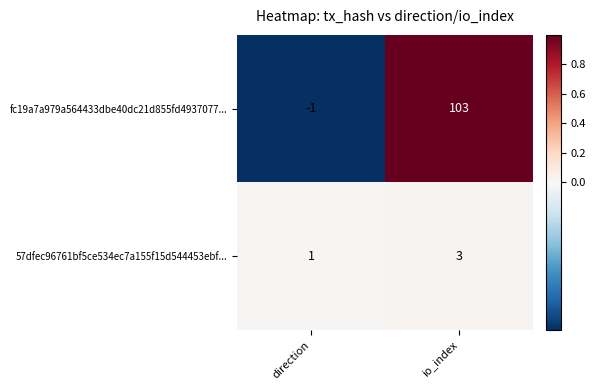

Count the number of categories in the chart.

2